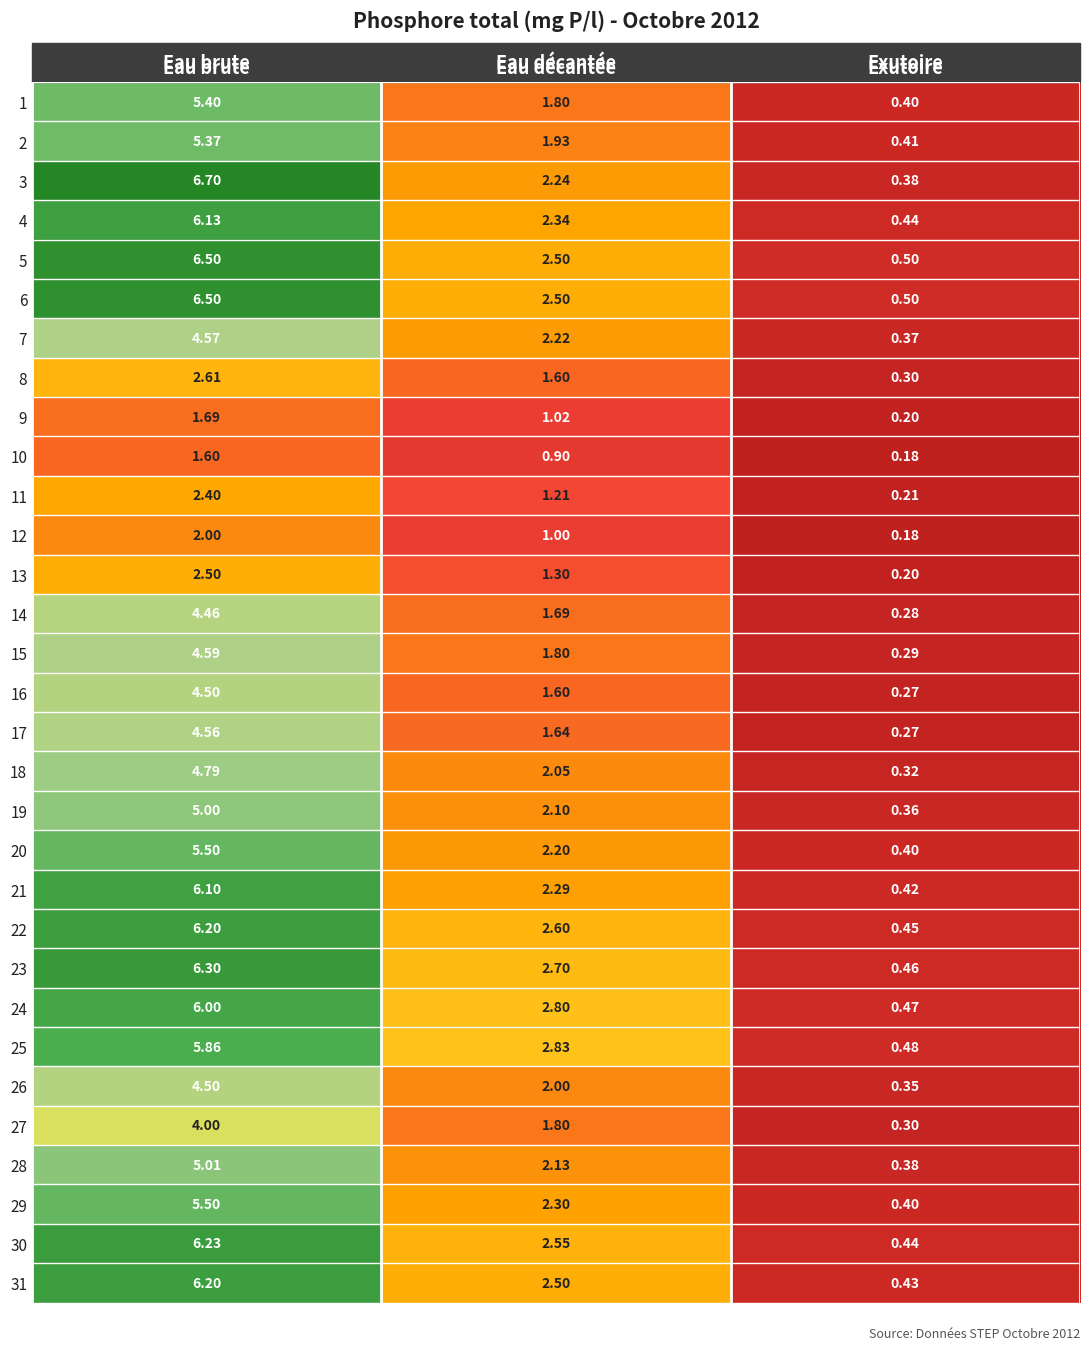

List the labels in order of 8 value, smallest first.

Exutoire, Eau décantée, Eau brute